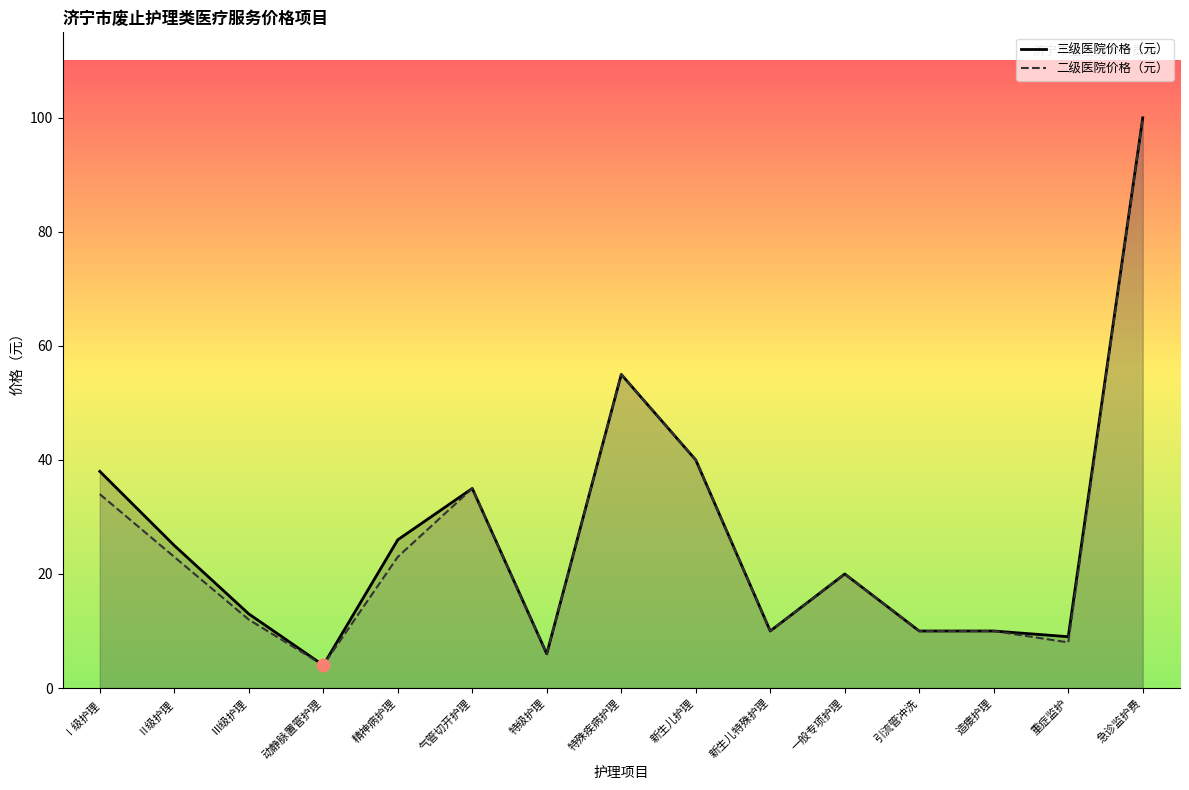

Which series has the largest total across all categories?

三级医院价格（元）